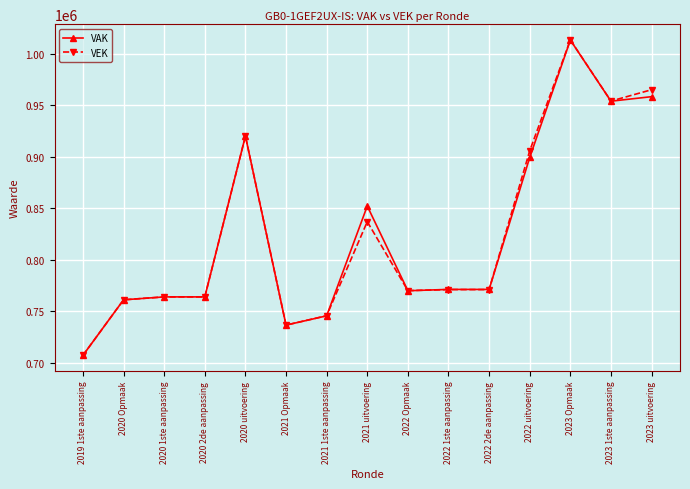

How many values in the VAK series are below 771404?

7